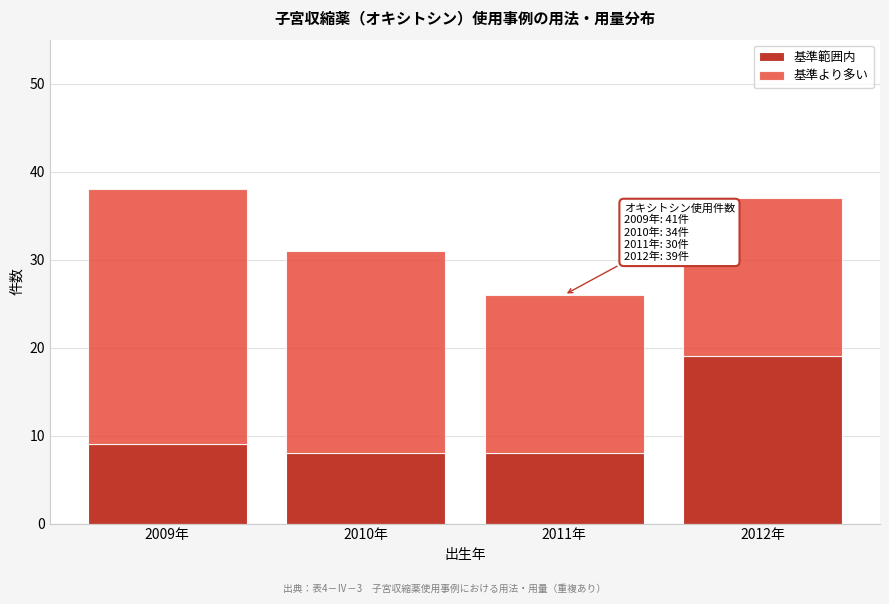

Reading left to right, list the values for the 基準範囲内 series.

2009年=9	2010年=8	2011年=8	2012年=19